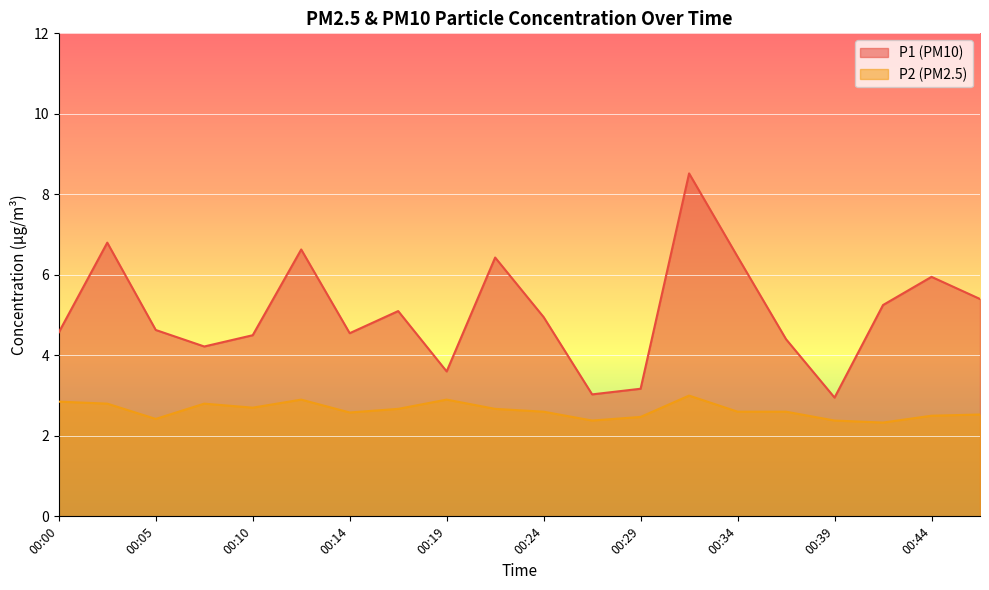

At which category is the sum across all series the highest?

00:31